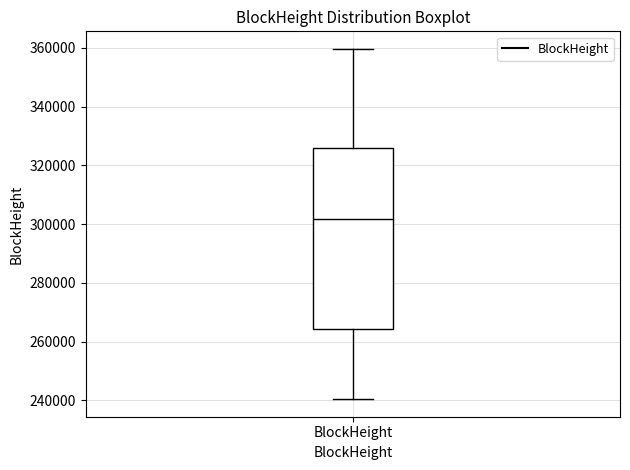

Read this box plot against the y-axis: the position of the median line, the range covered by the box, and the ends of both whiskers. The values are not printed on the chart, so give them approximately, as read against the axis.

median 302000, box 264000 to 326000, whiskers 240000 to 360000